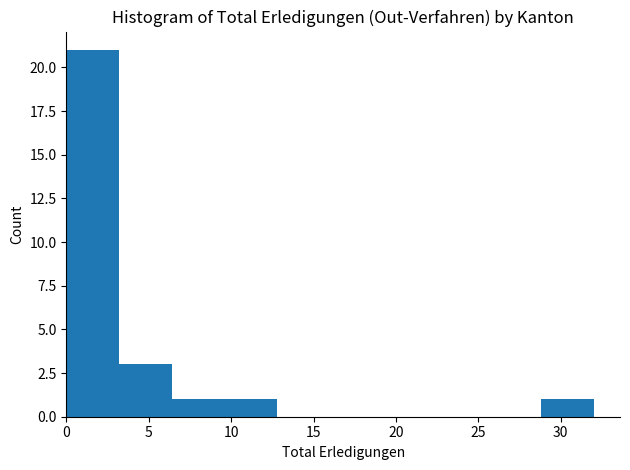

Over which range of the x-axis is the bar tallest?

0.0 to 3.2